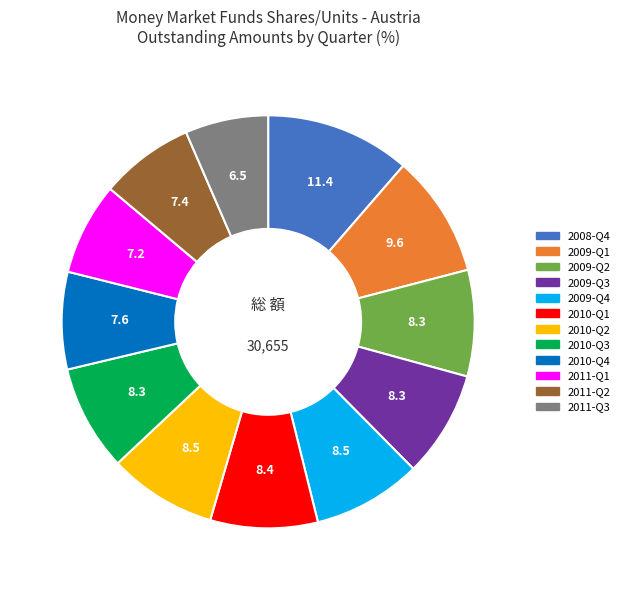

Which category has the smallest portion of the pie?

2011-Q3